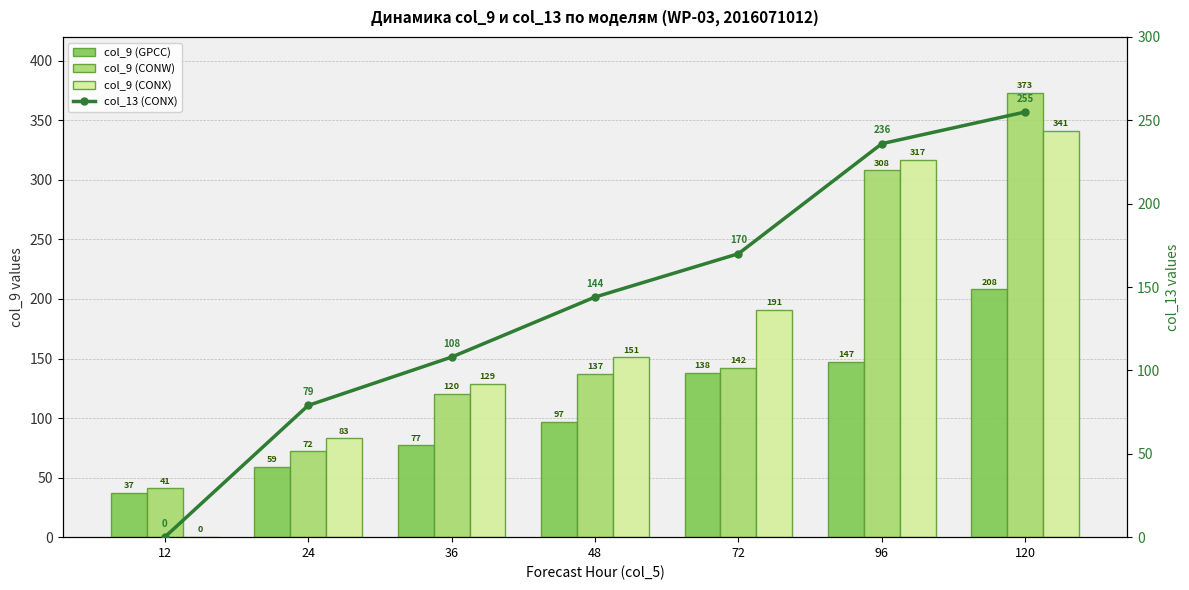

Which series has the widest spread of values?

col_9 (CONX)